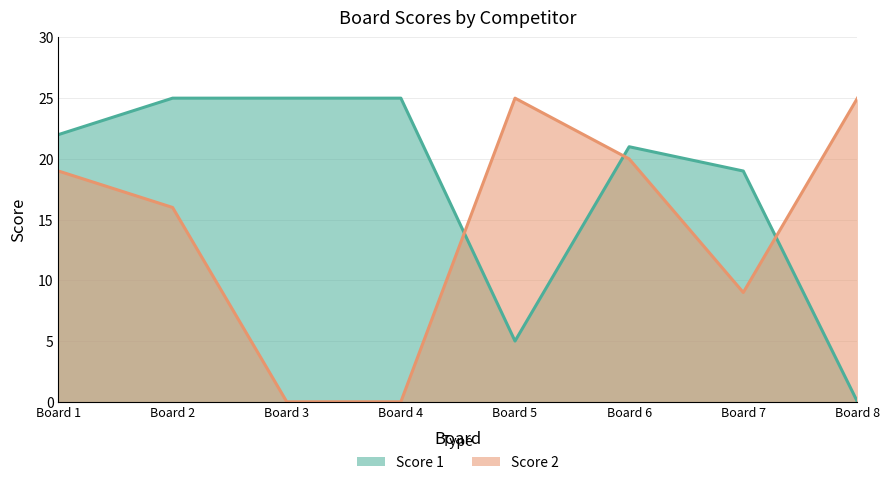

True or false: Score 1 has a value of 25 at Board 3.

True